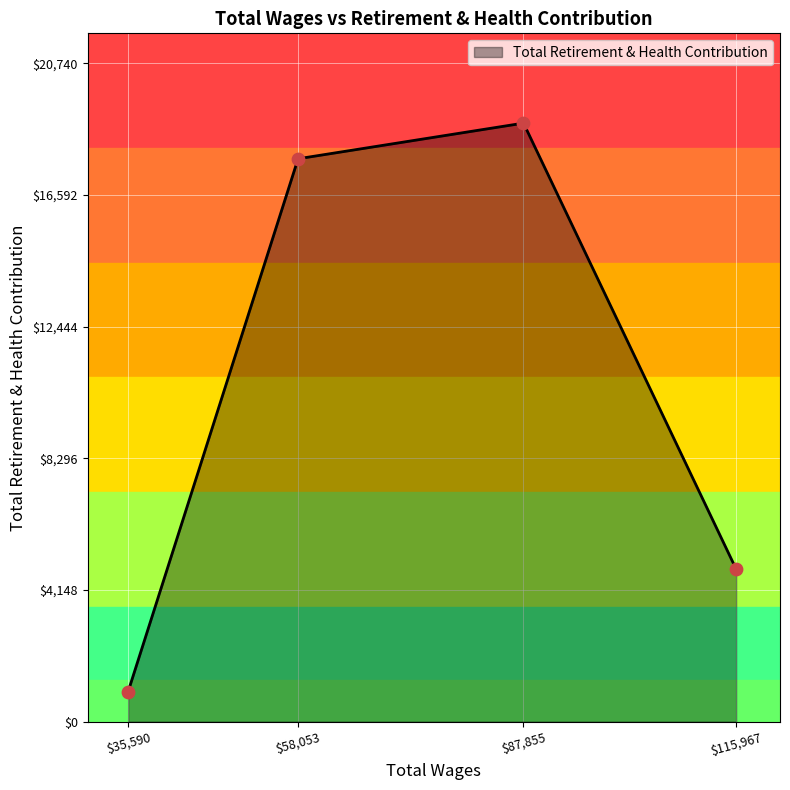

Where is the data nearest to the value 9902?

$115,967